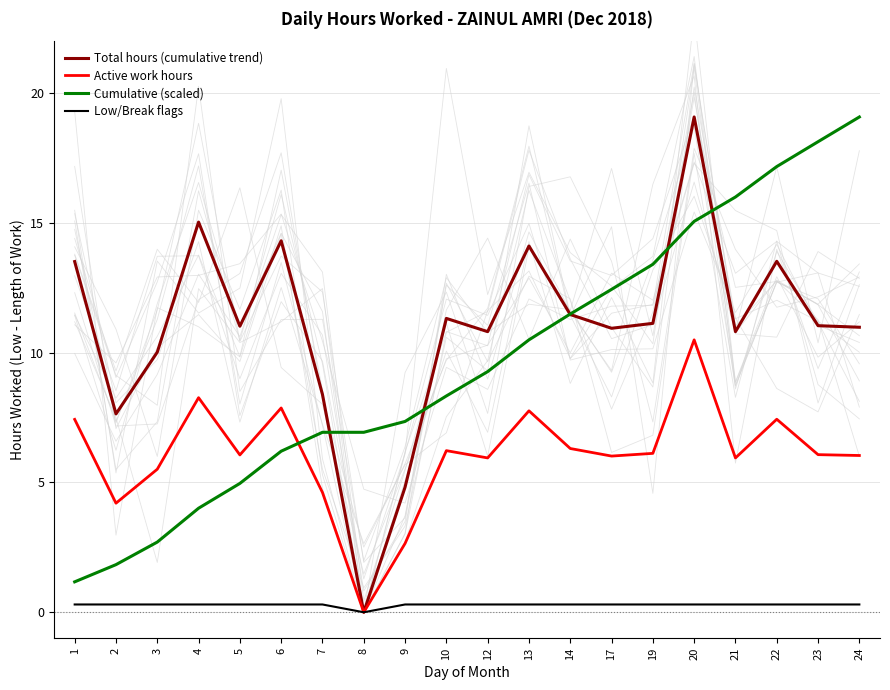

What is the maximum value shown in the chart?

19.1